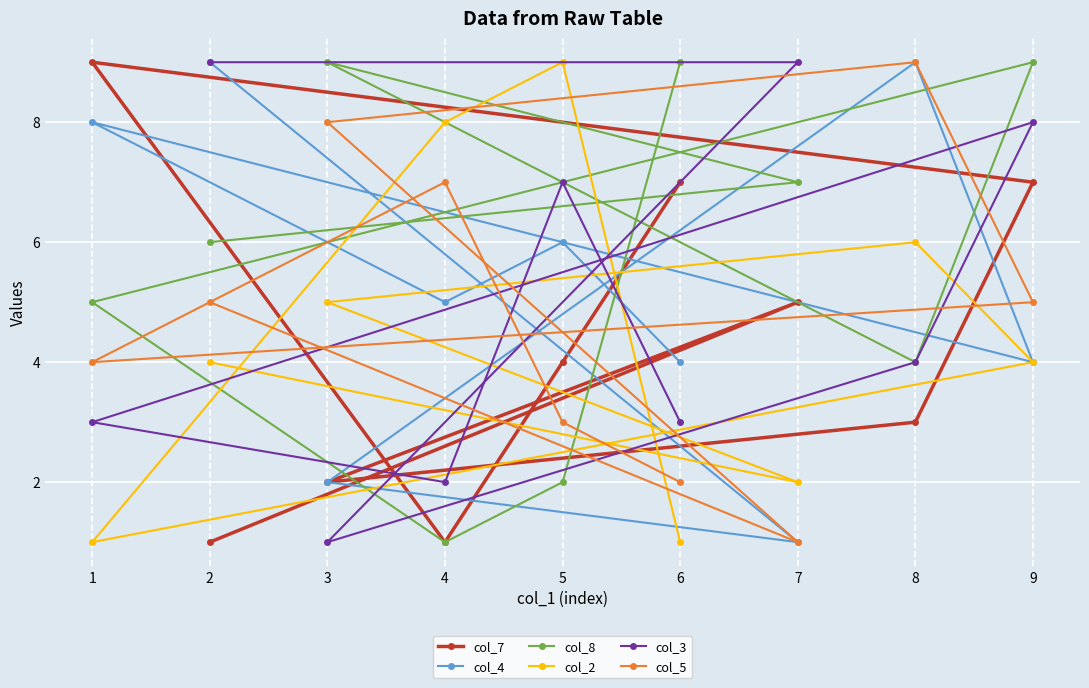

At which category is the sum across all series the highest?

9